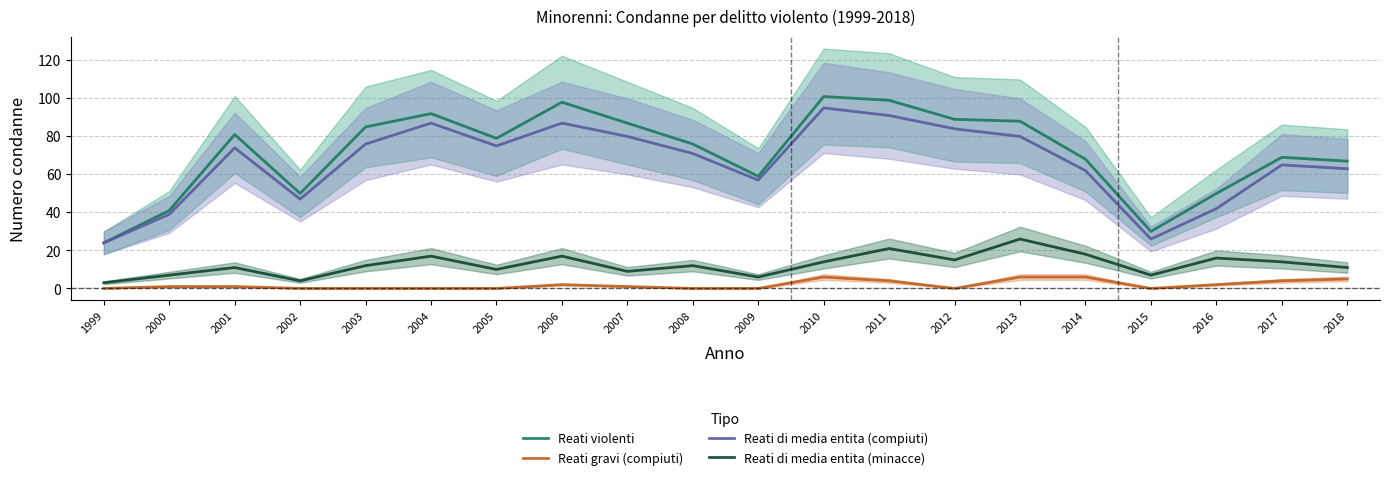

How many categories are shown in the chart?

20